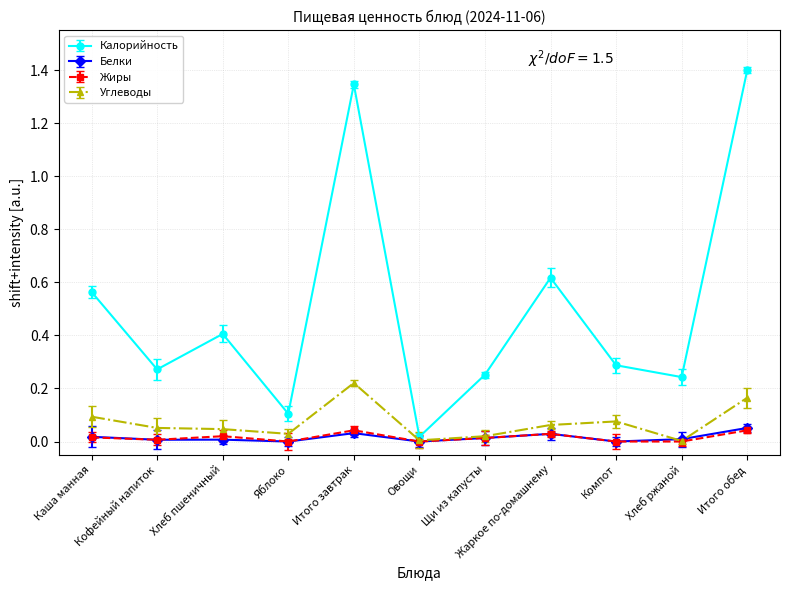

True or false: Калорийность and Углеводы cross at least once.

False